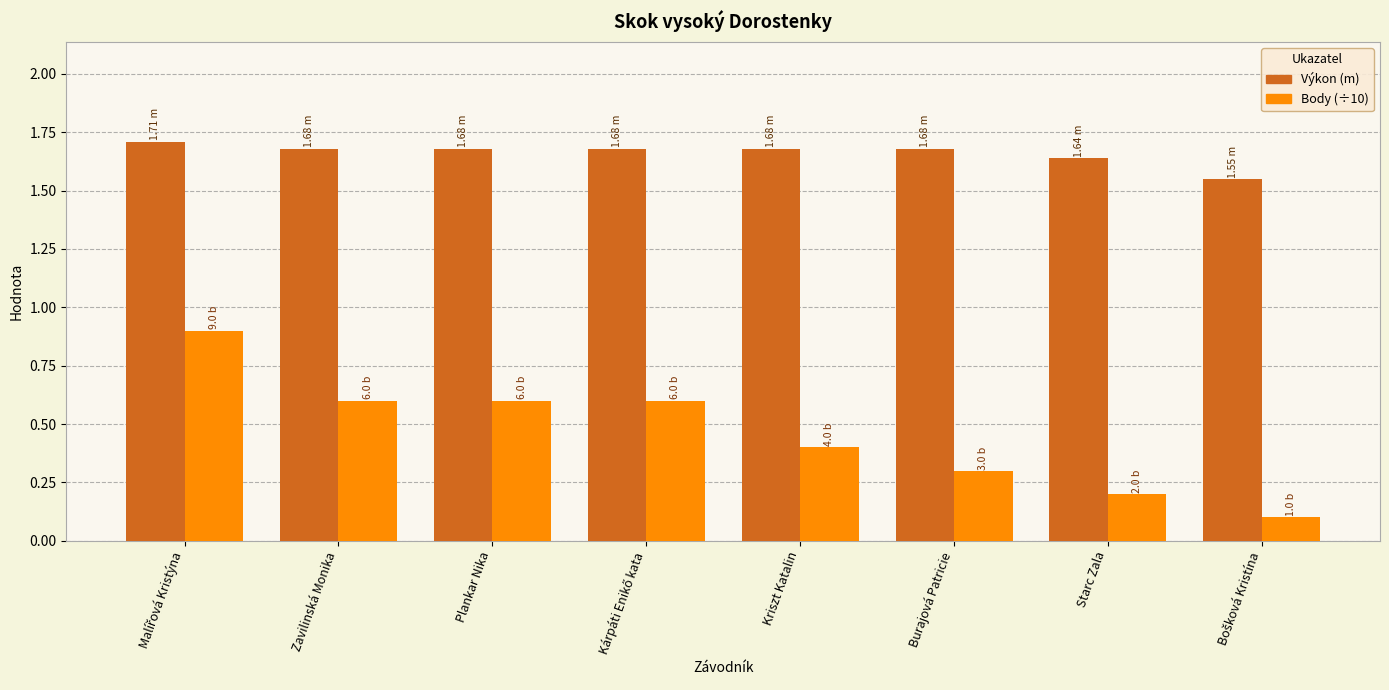

What is the spread (max minus min) of values at Kriszt Katalin?

1.3